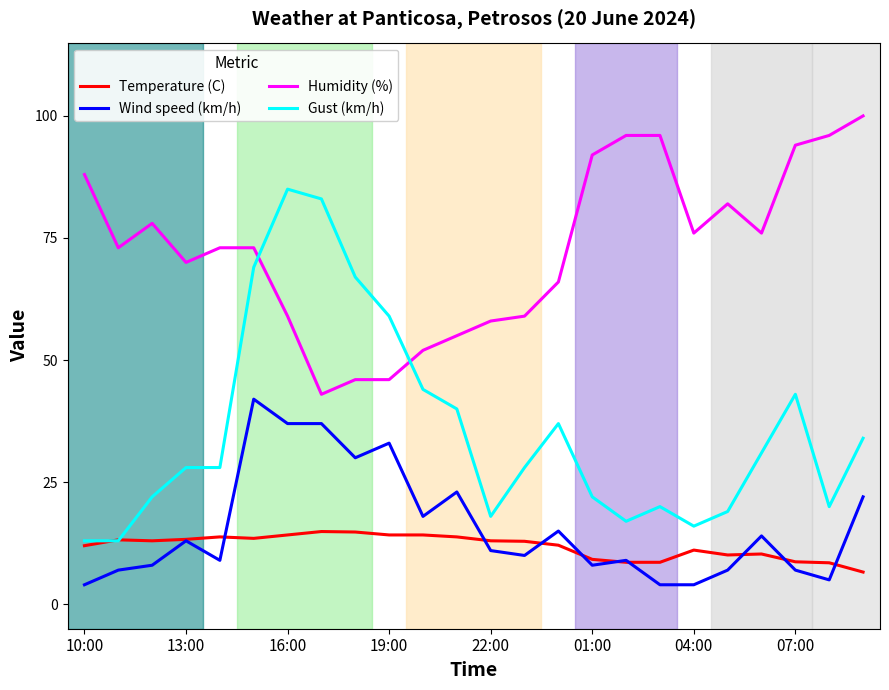

What is the lowest value of the Gust (km/h) series?

13.0